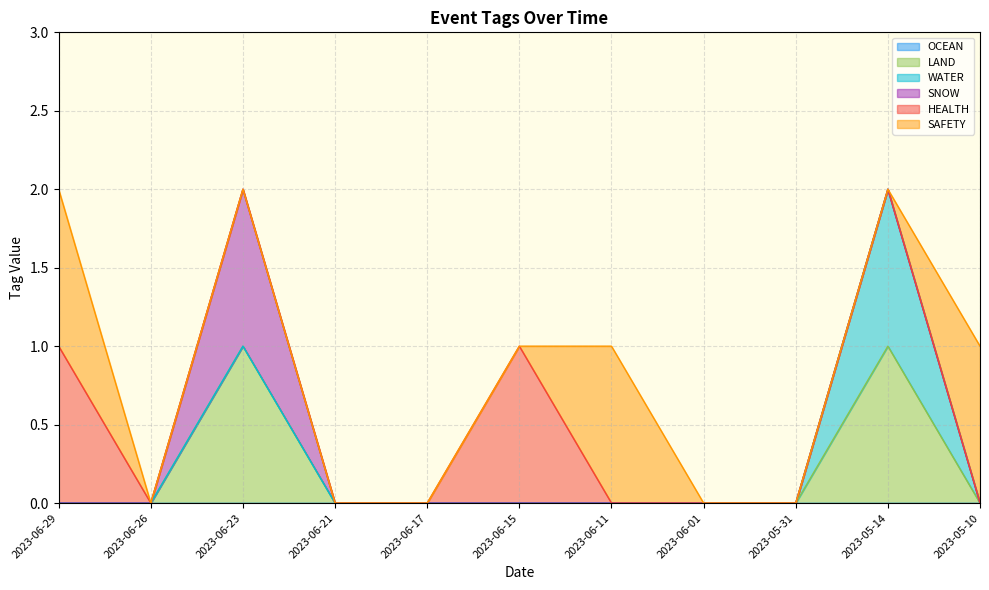

Where is the first local maximum for SNOW?

2023-06-23